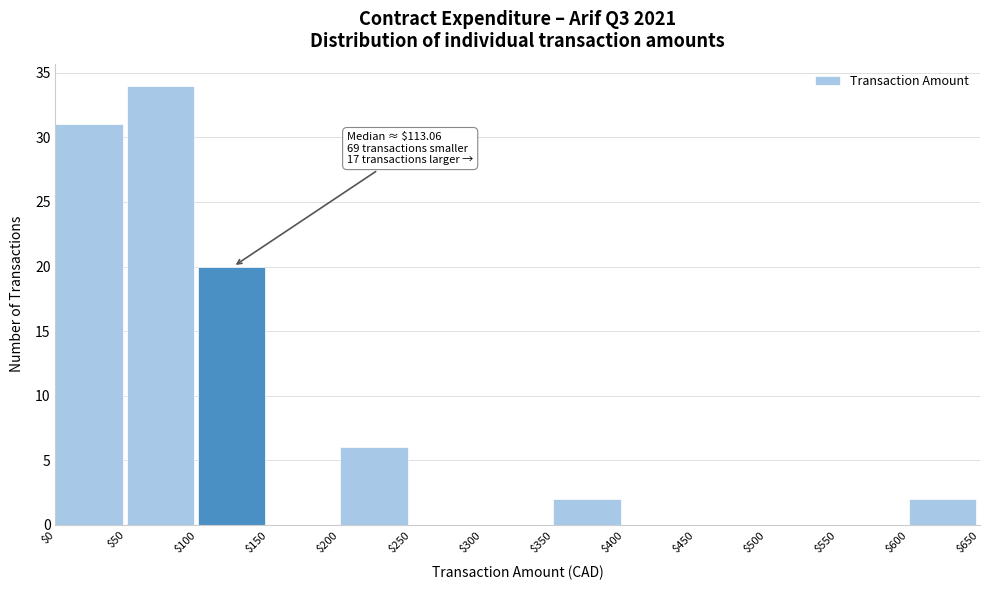

Which range on the x-axis has the tallest bar?

$50 to $100